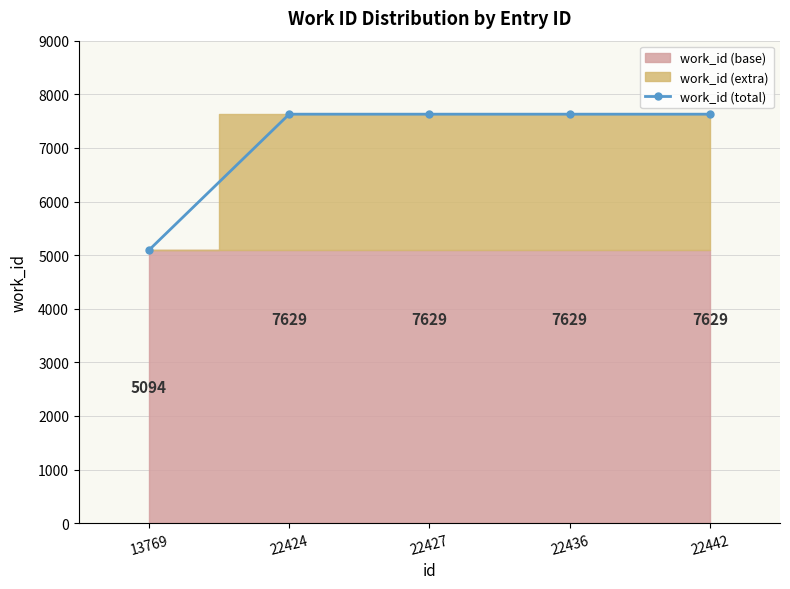

What is the average value?

7122